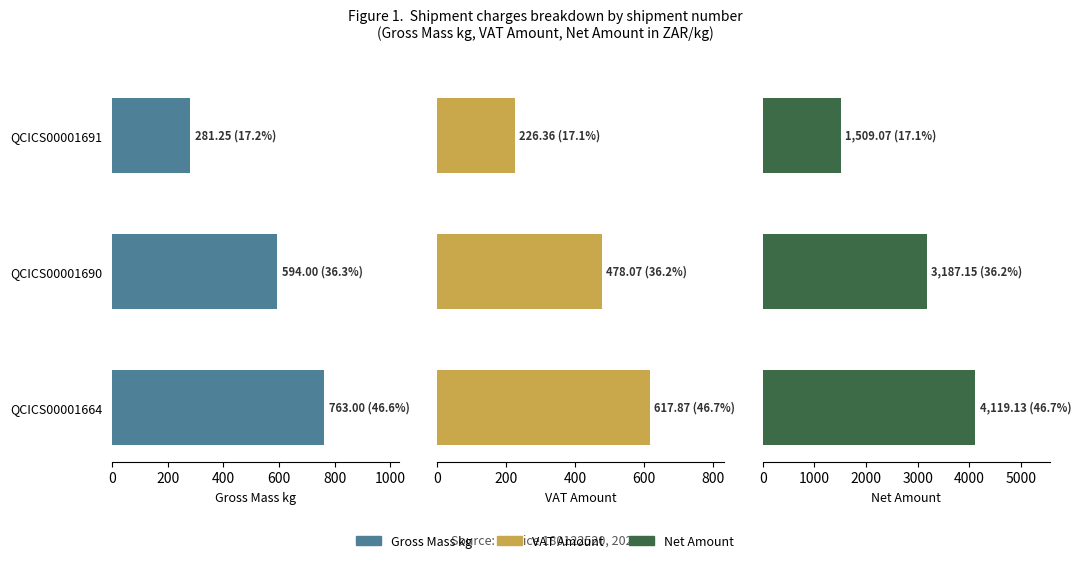

Which series changed the most between QCICS00001664 and QCICS00001691?

Net Amount